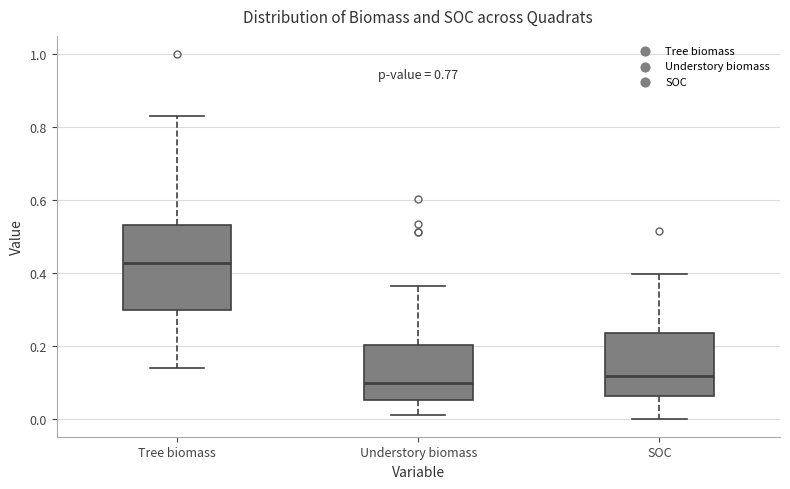

Where is the upper edge of the box for SOC on the y-axis? The values are not printed on the chart, so give them approximately, as read against the axis.

0.24